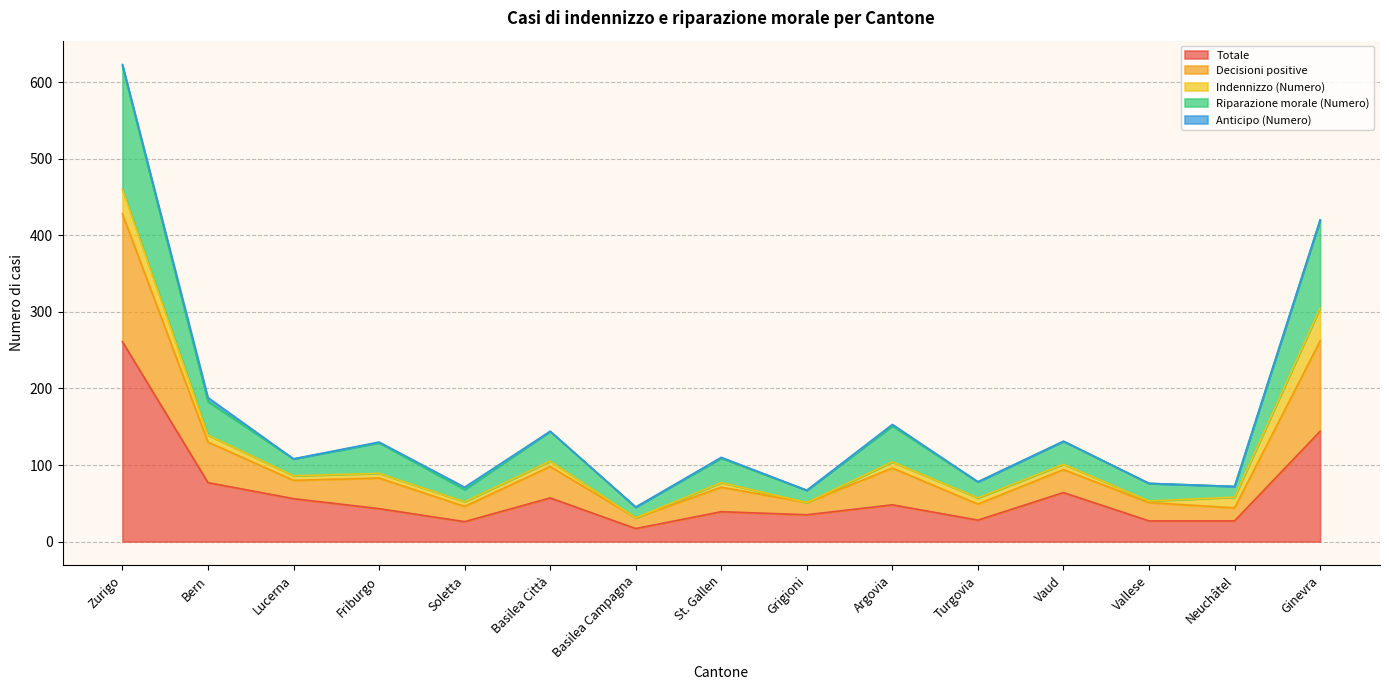

Is the value of Decisioni positive at St. Gallen greater than the value of Riparazione morale (Numero) at Zurigo?

No